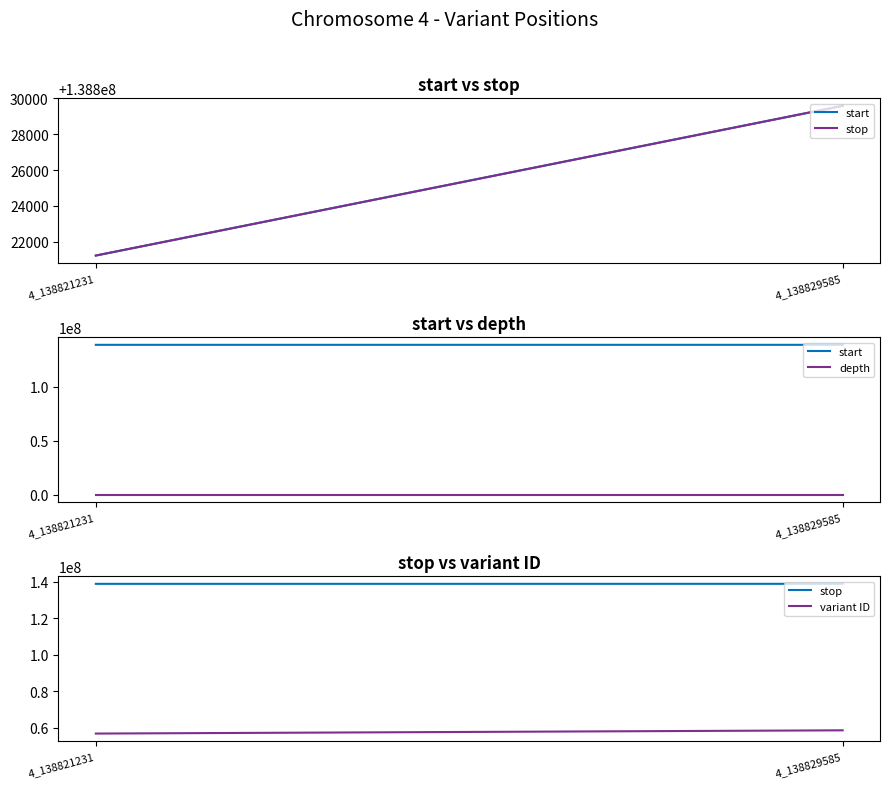

How many lines are shown in the chart?

4